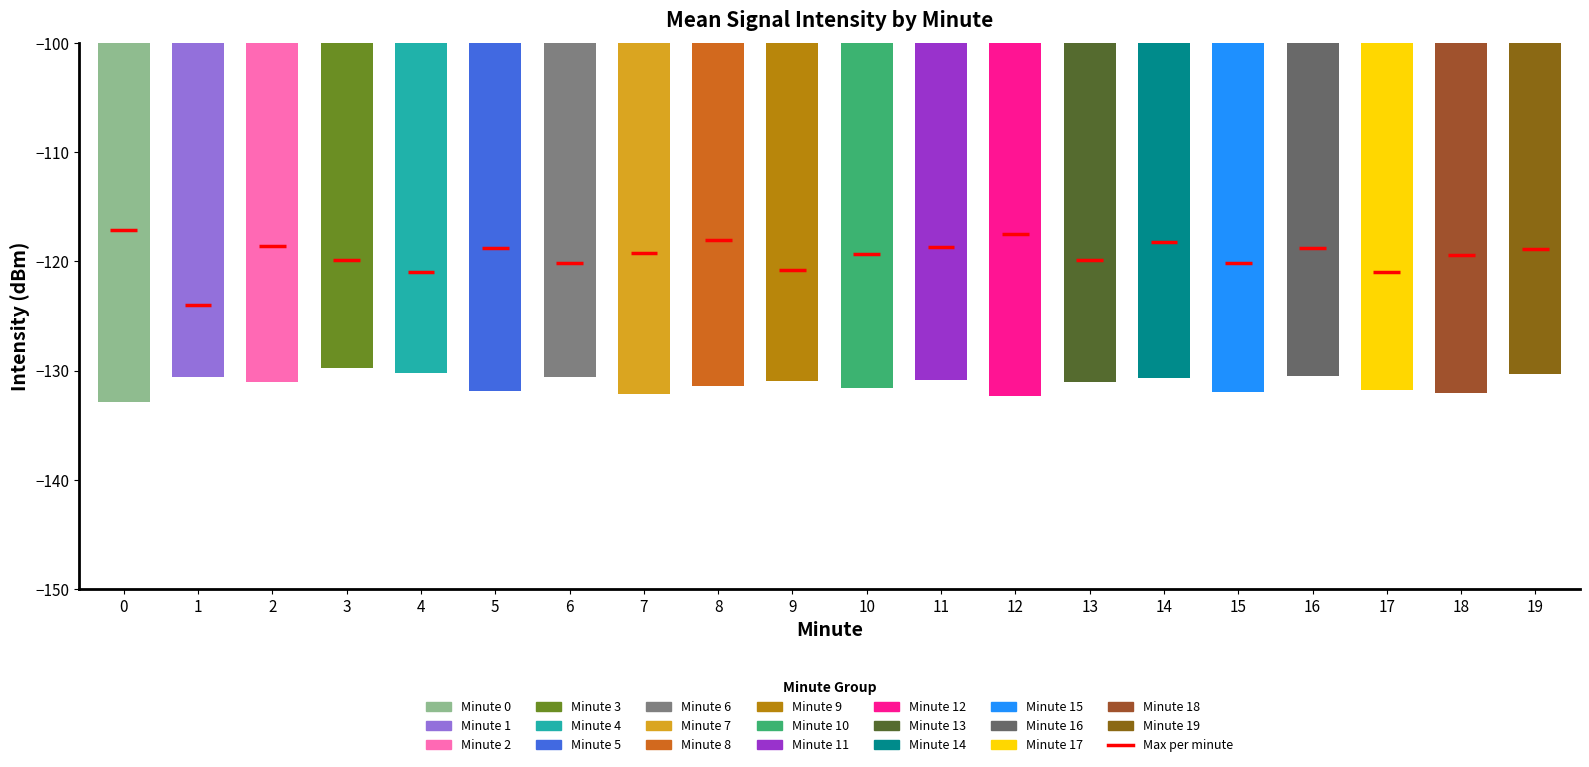

Where is the data nearest to the value -131?

9